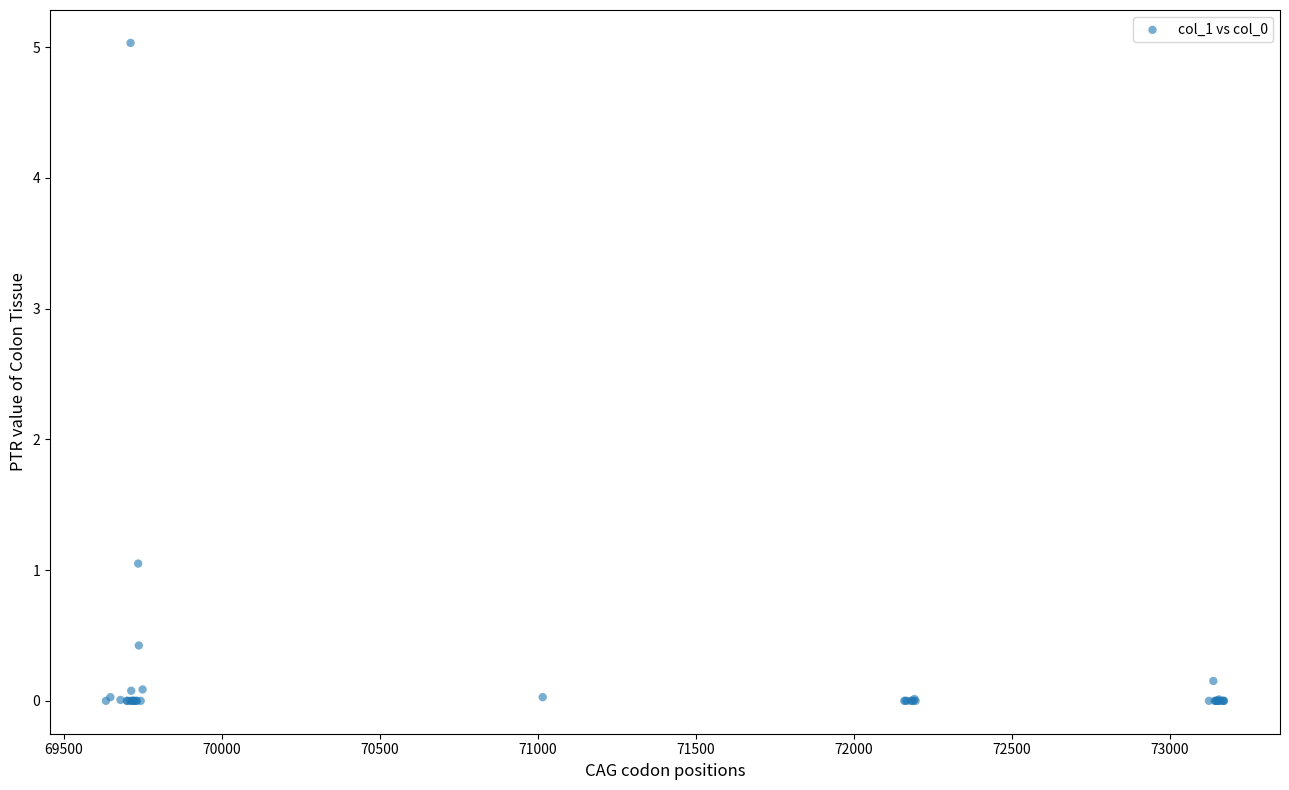

What Y value in the scatter plot is closest to 2?

1.1